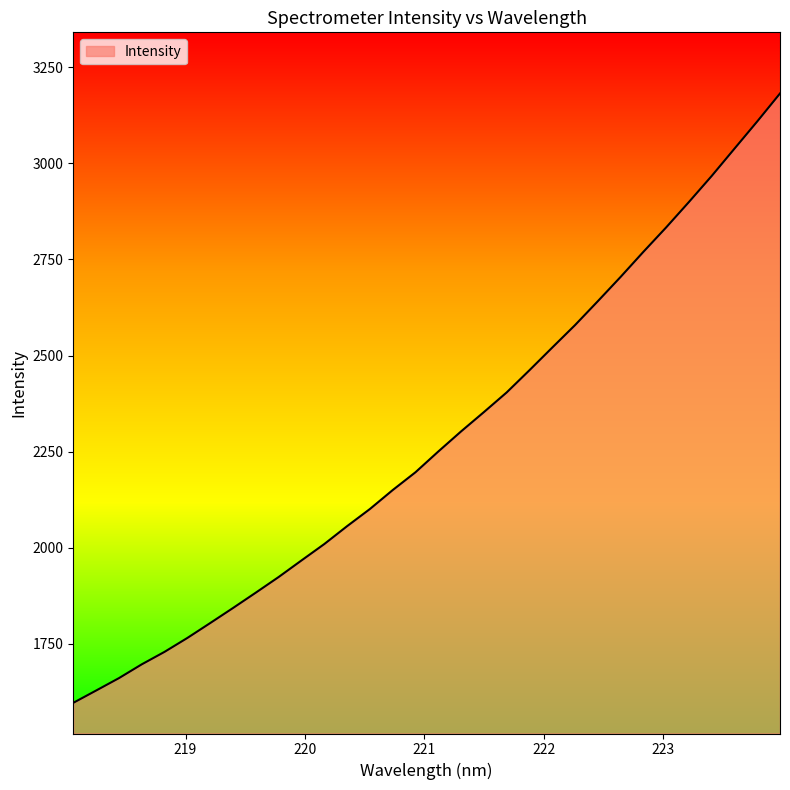

What is the maximum value shown in the chart?

3182.0